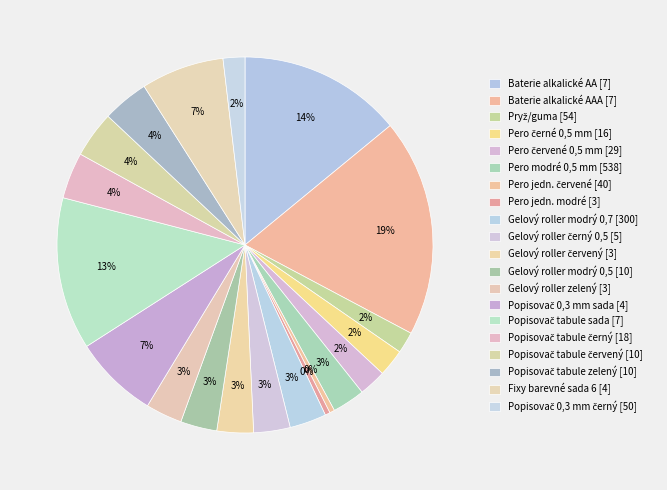

How many slices are in this pie chart?

20